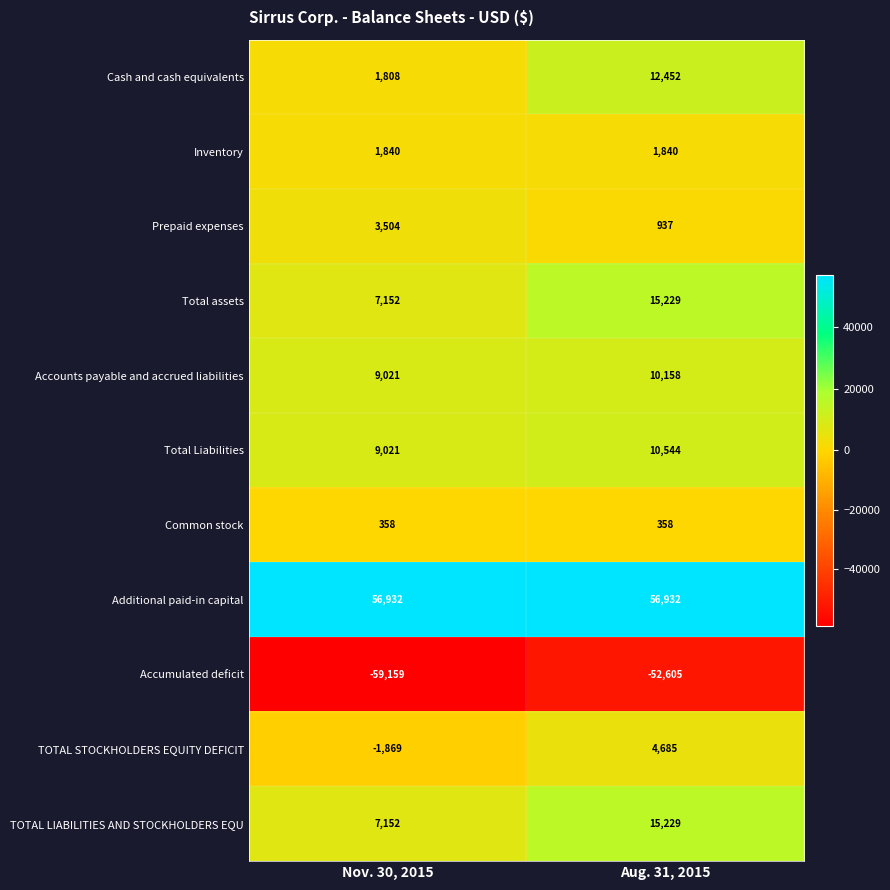

The Accounts payable and accrued liabilities series shows 9021 at Nov. 30, 2015. True or false?

True